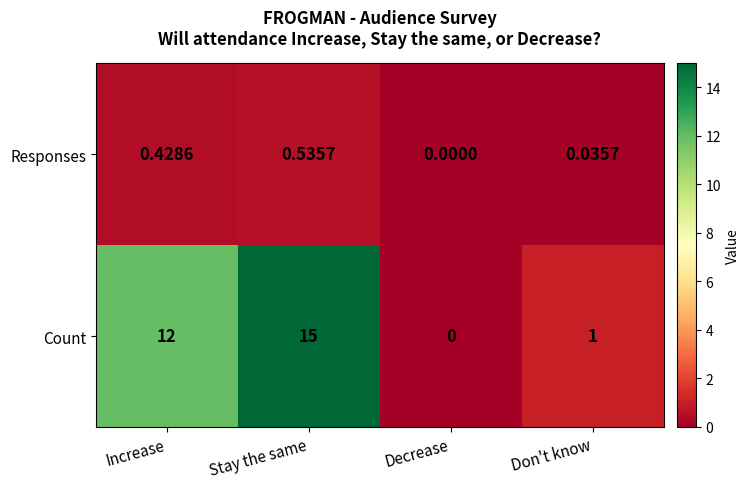

Is the value of Count at Increase greater than the value of Responses at Don't know?

Yes